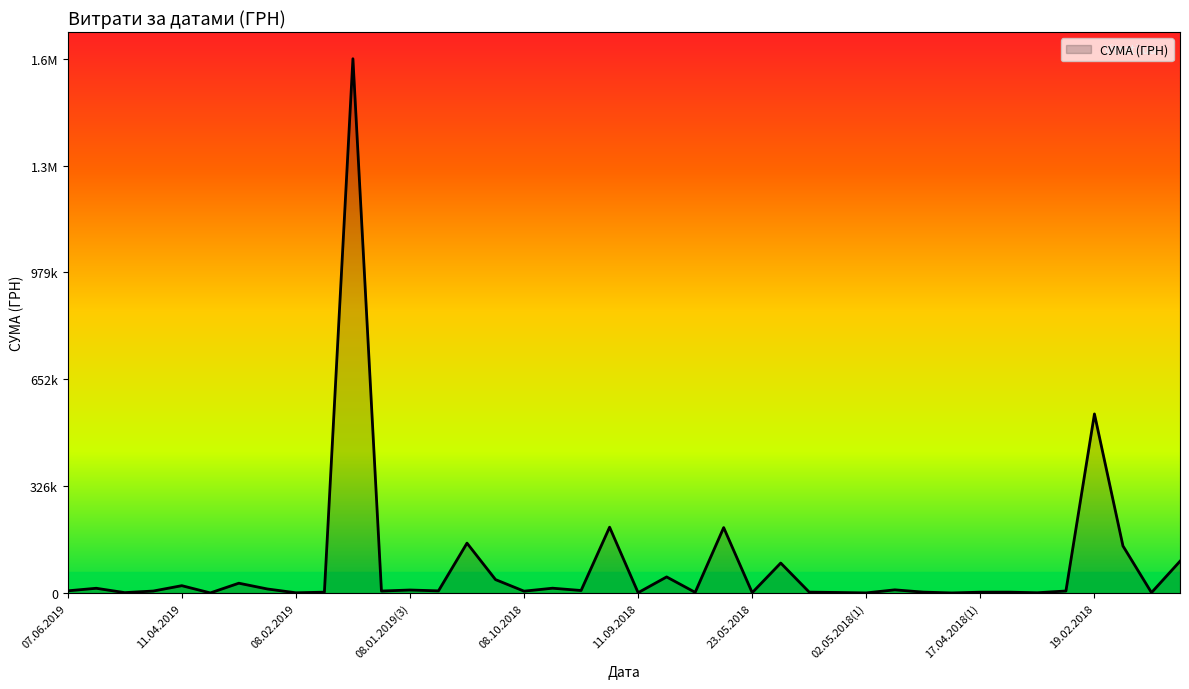

Where is the first local minimum?

03.06.2019